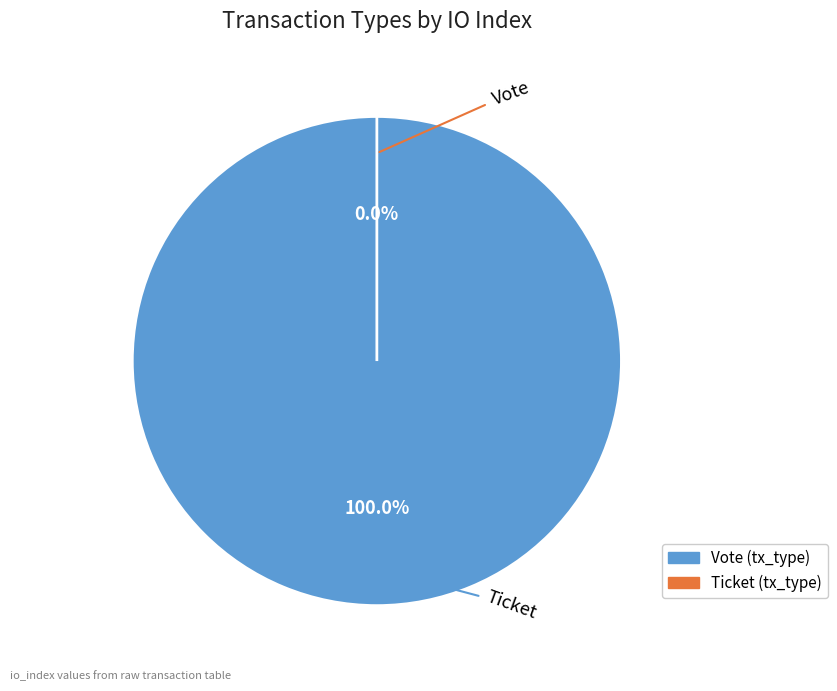

What is the majority slice?

Vote (io_index=1)